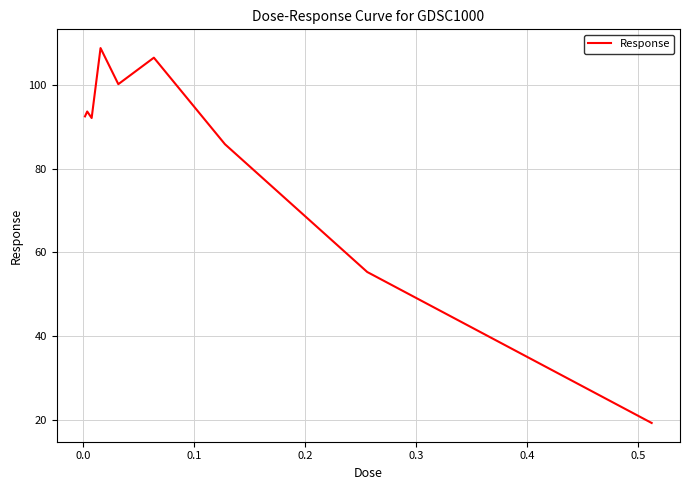

What is the minimum value shown in the chart?

19.3